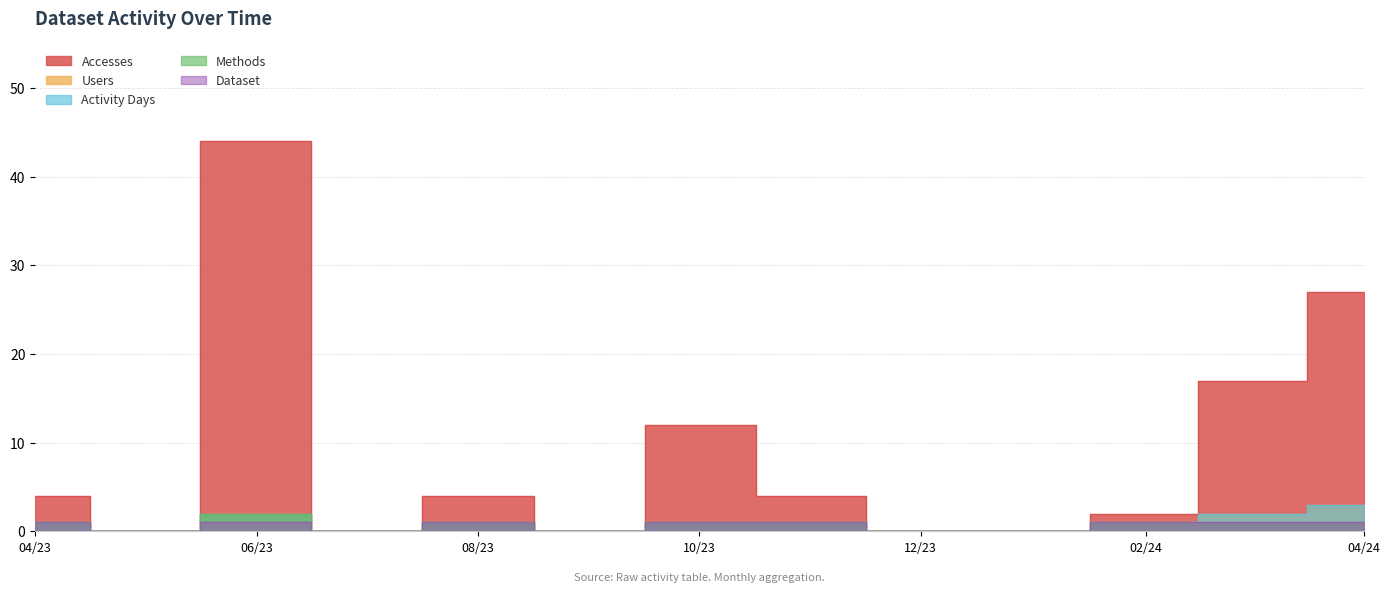

What is the difference between the second highest and minimum values in the Accesses series?

27